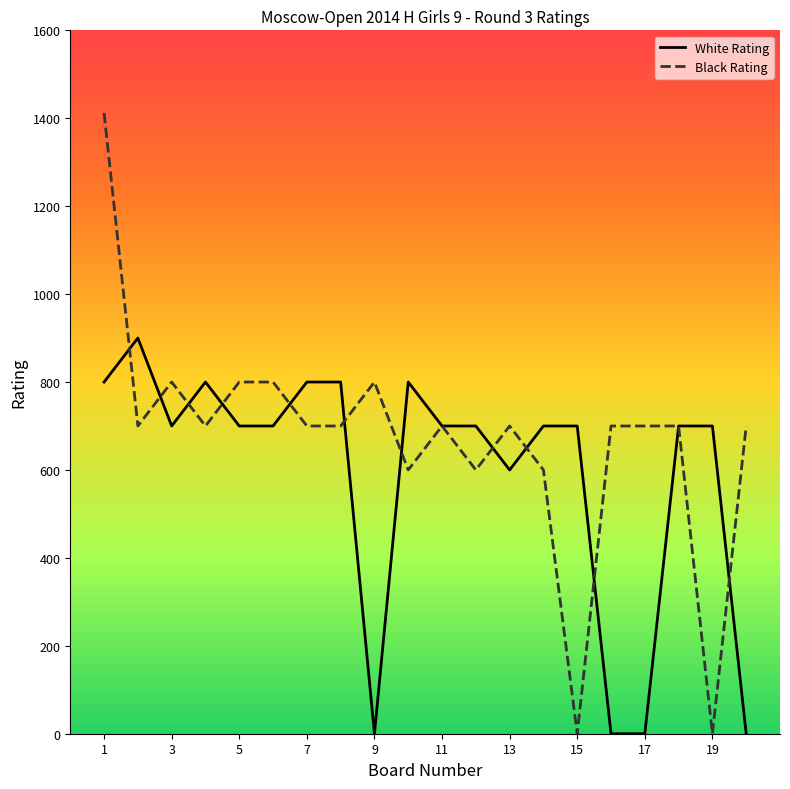

What is the highest value of the White Rating series?

900